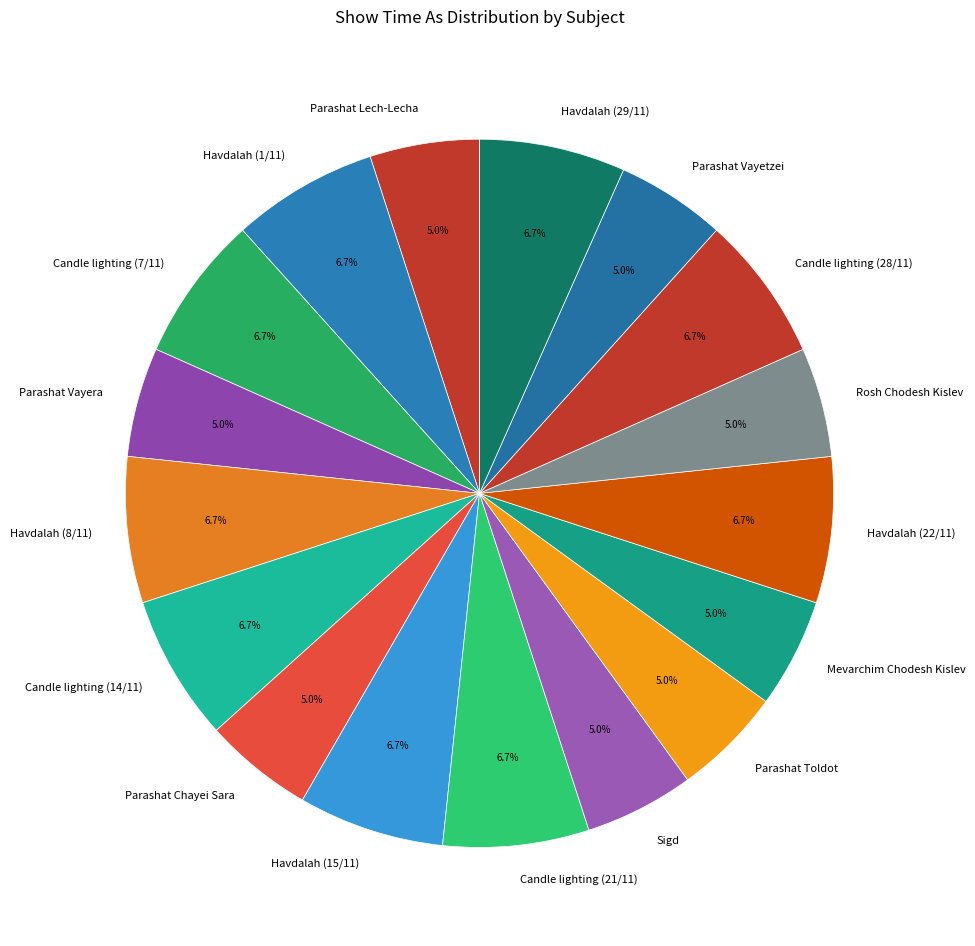

What is the ratio of the value at Sigd to the value at Parashat Vayera?

1.0